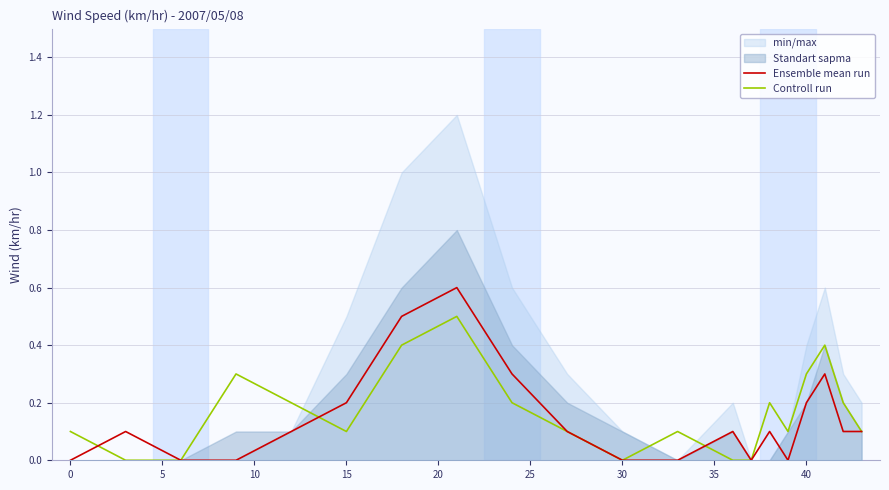

In Ensemble mean run, how many points are higher than both neighbors (excluding endpoints)?

5